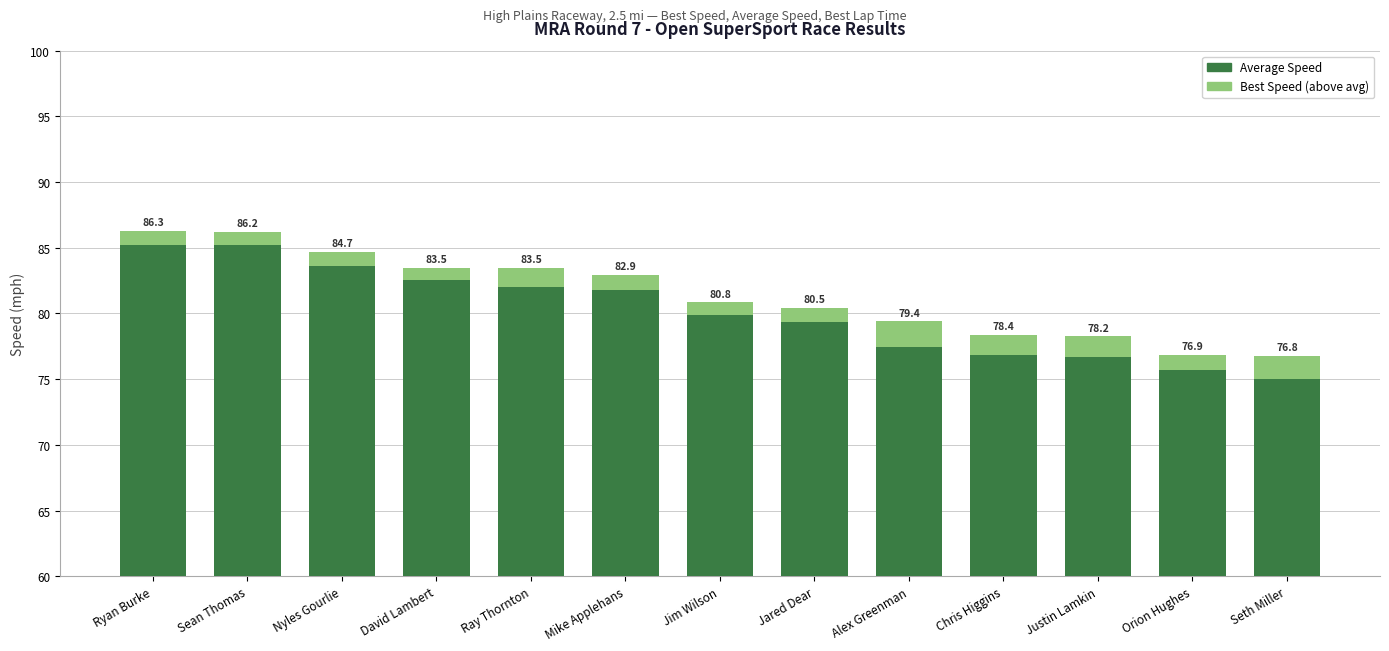

The Best Speed (above avg) series shows 0.9 at Chris Higgins. True or false?

False